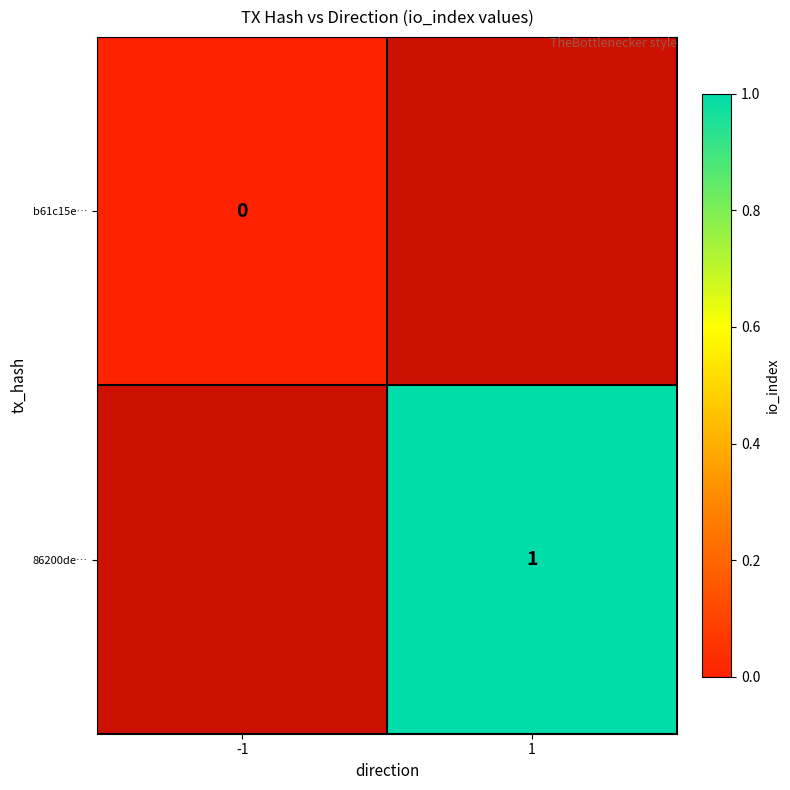

True or false: 86200de… has a value of 1 at 1.

True